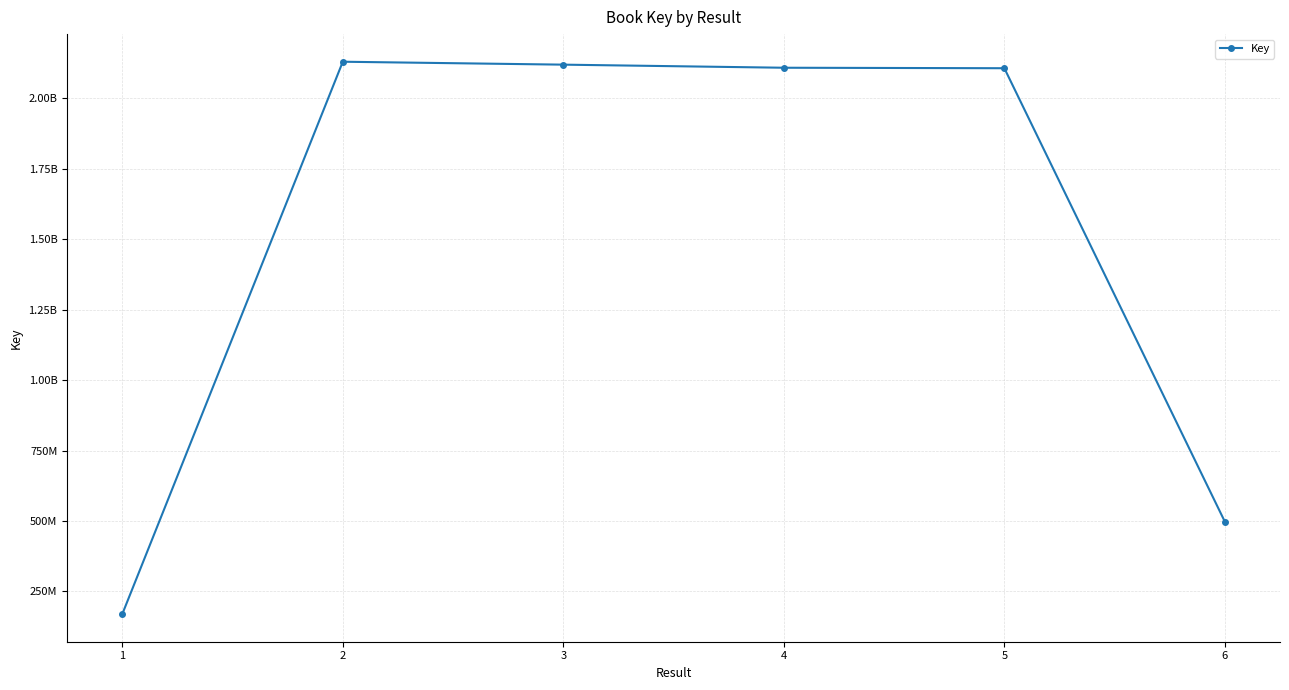

What is the greatest value displayed?

2129755613